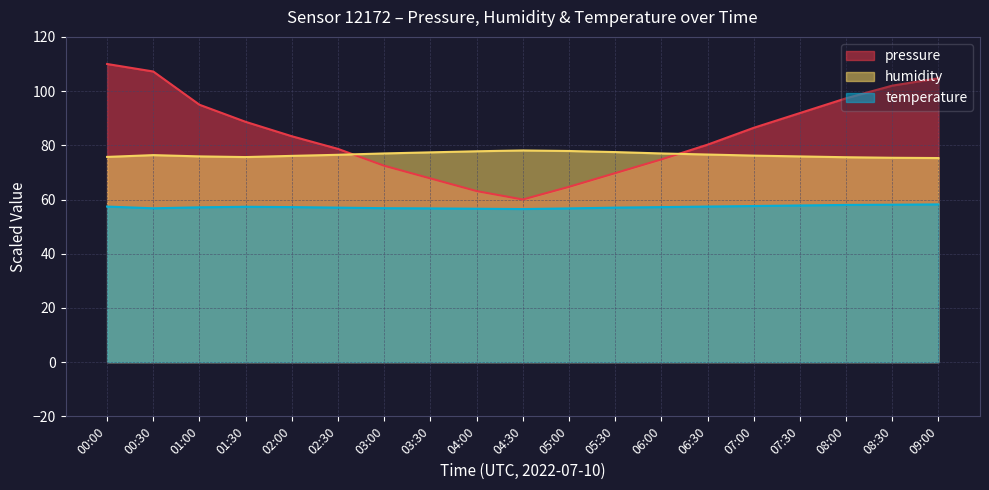

Which series has the widest spread of values?

pressure